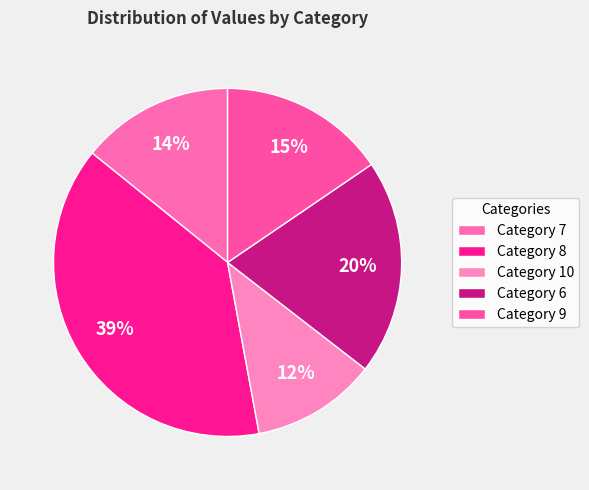

Rank the categories by value from lowest to highest.

Category 10, Category 7, Category 9, Category 6, Category 8